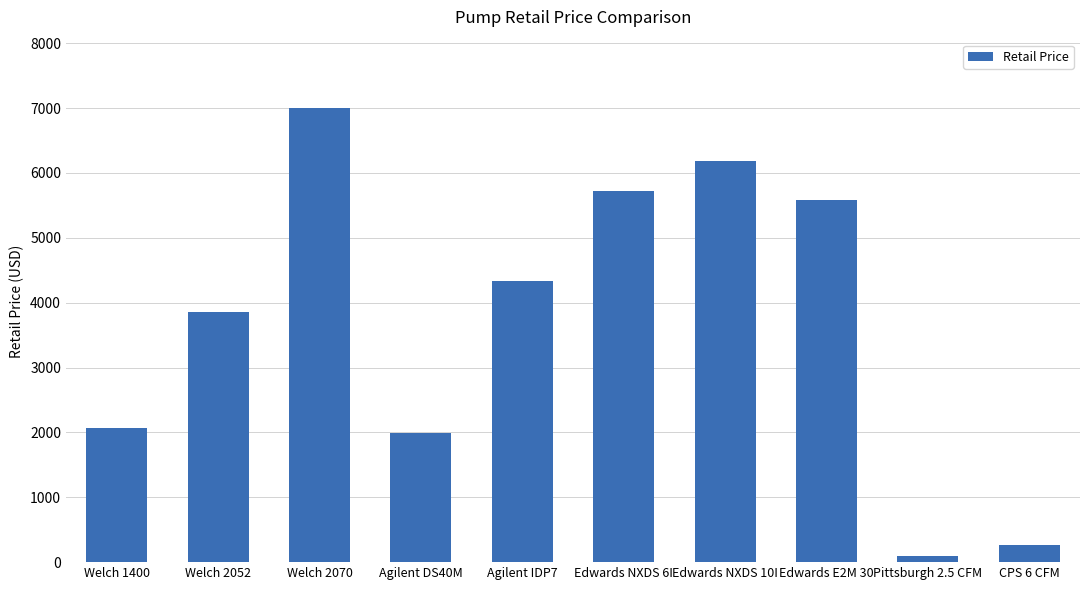

Is it true that the value at Welch 2052 is 1370.4?

False